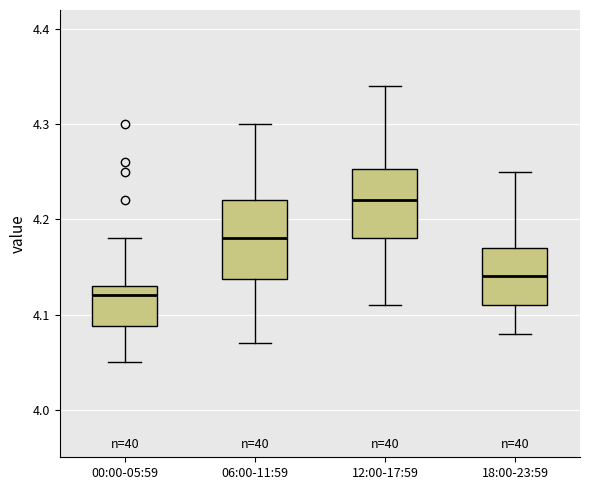

Where does the upper whisker of the box for 18:00-23:59 end on the y-axis? The values are not printed on the chart, so give them approximately, as read against the axis.

4.25